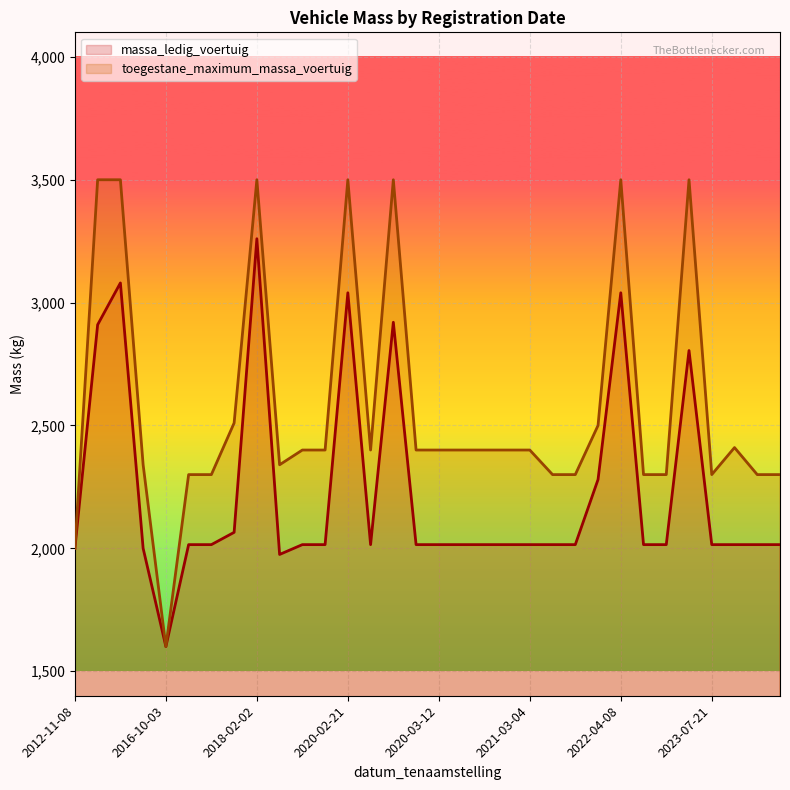

How many series are shown in this chart?

2